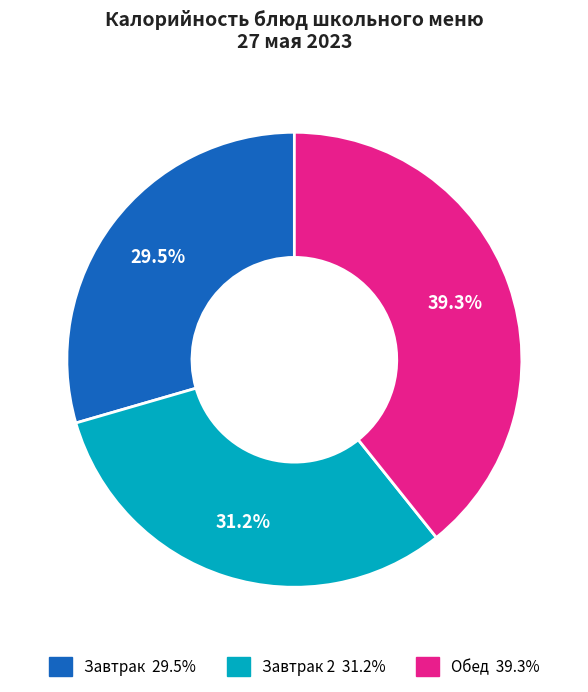

Is there any slice that represents more than half of the pie?

No